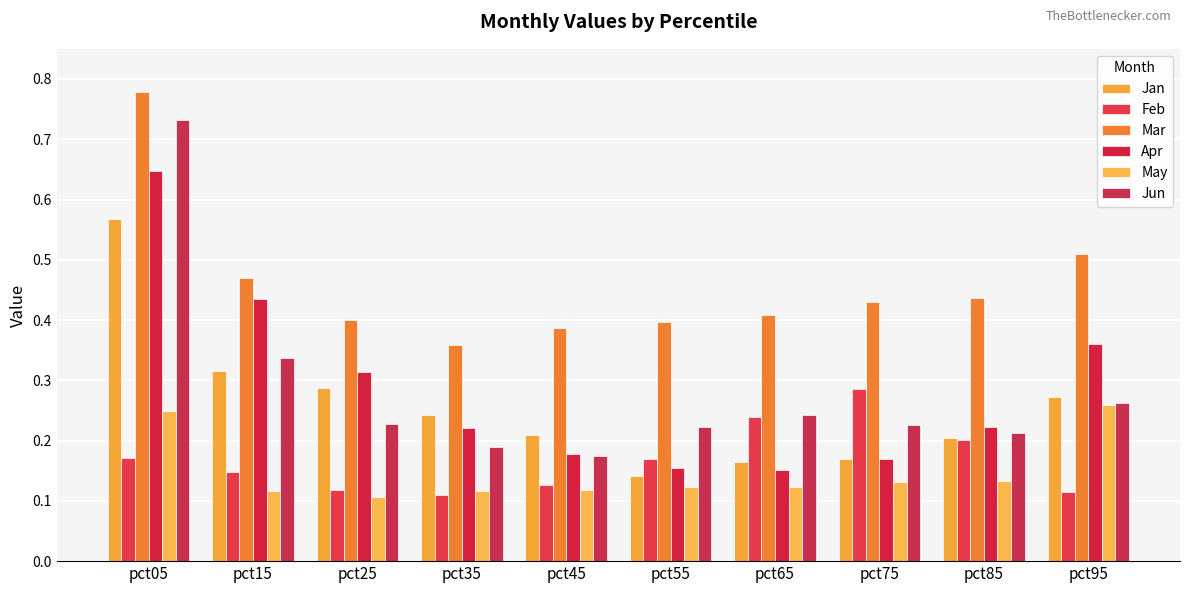

List the series in order of their peak value, highest first.

Mar, Jun, Apr, Jan, Feb, May